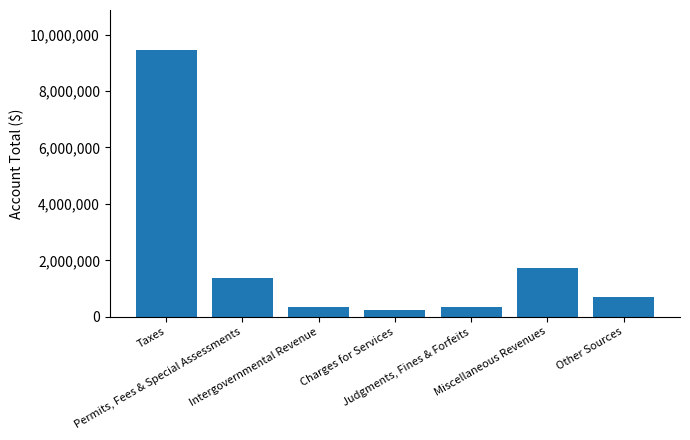

What is the label of the 7th bar from the left?

Other Sources